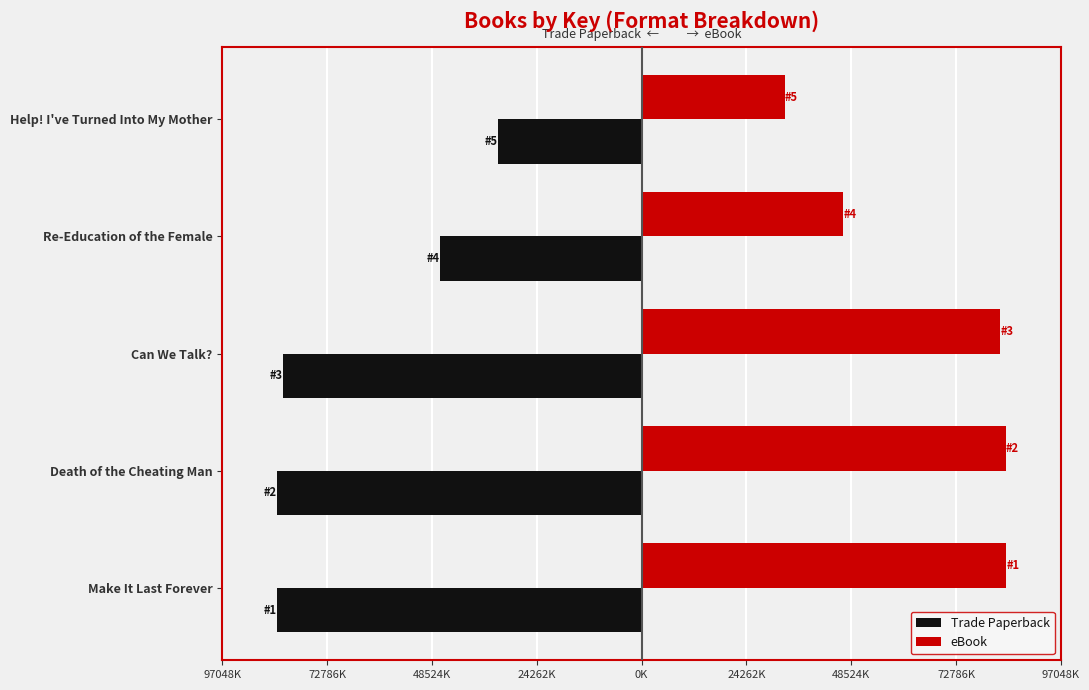

What is the sum of all eBook values?

3316.1